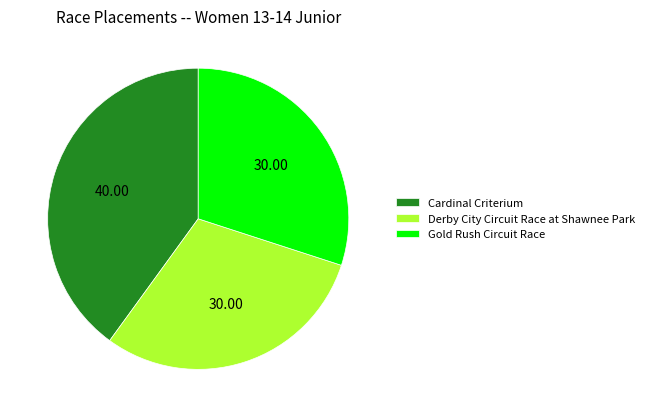

Is it true that Derby City Circuit Race at Shawnee Park is 30% of the pie?

True